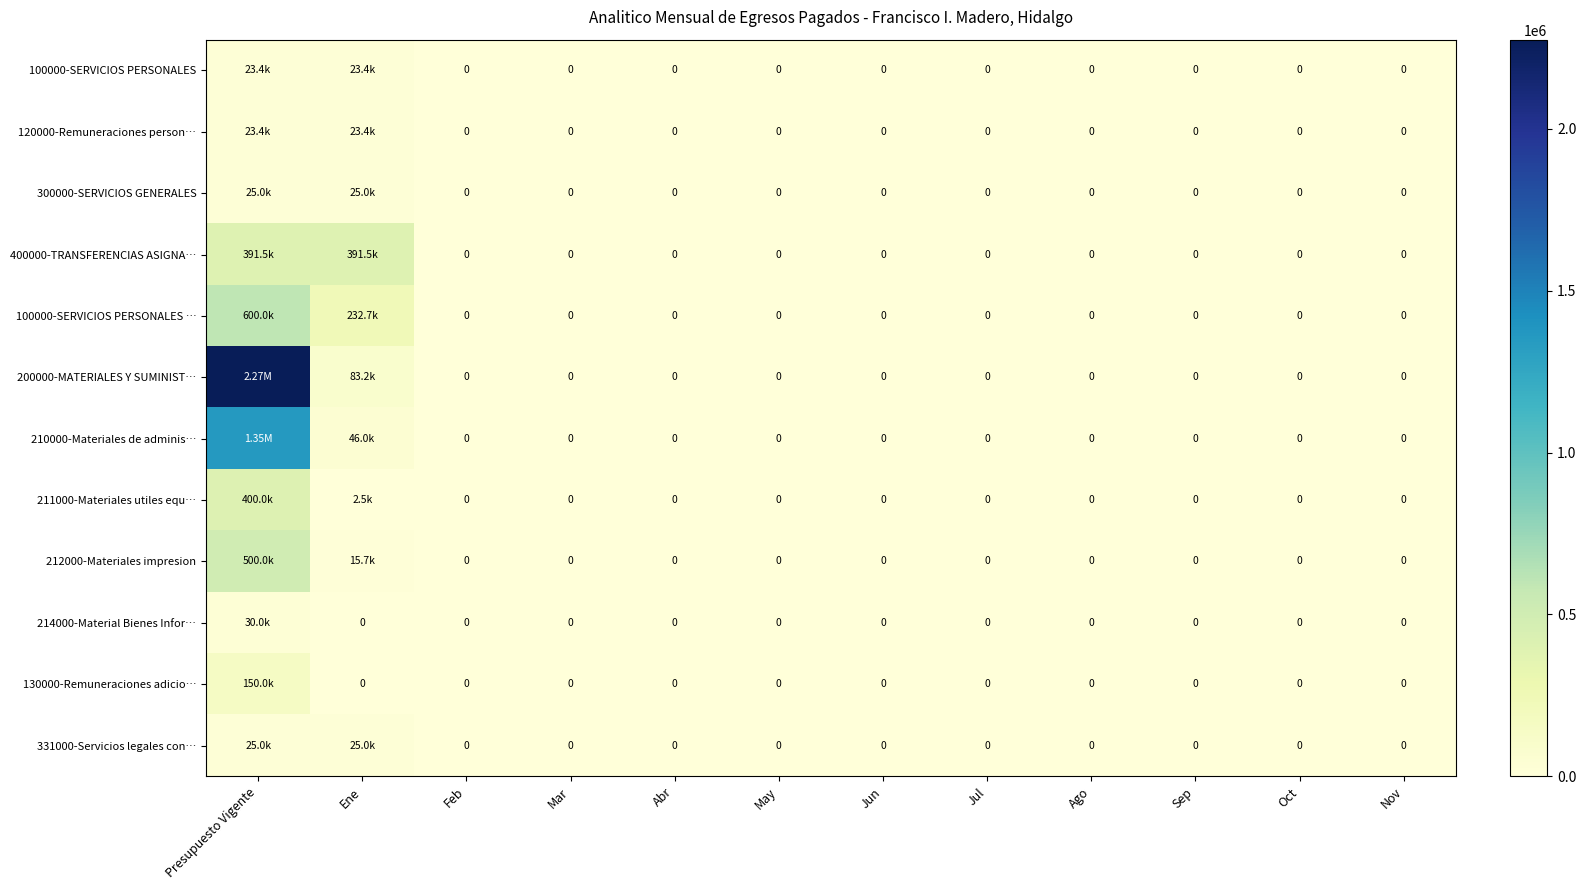

At how many categories does at least one series exceed 868454?

1